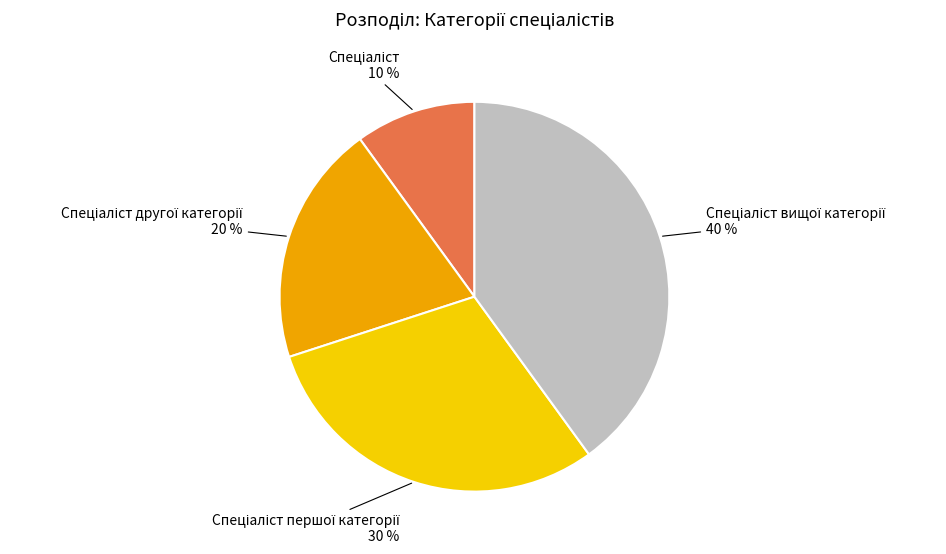

To the nearest percent, what is the average slice percentage?

25%